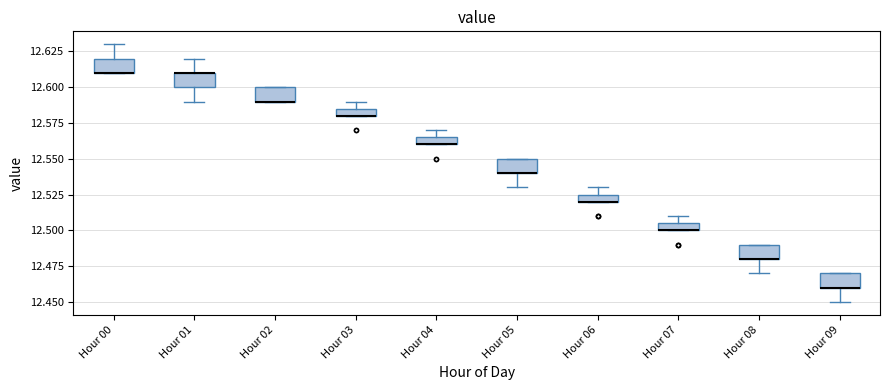

Where is the lower edge of the box for Hour 01 on the y-axis? The values are not printed on the chart, so give them approximately, as read against the axis.

12.600